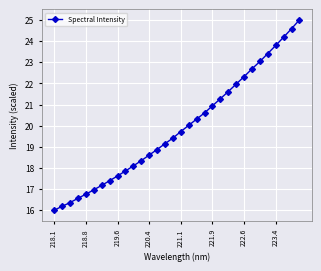

What is the difference between the maximum and minimum values?

9.0